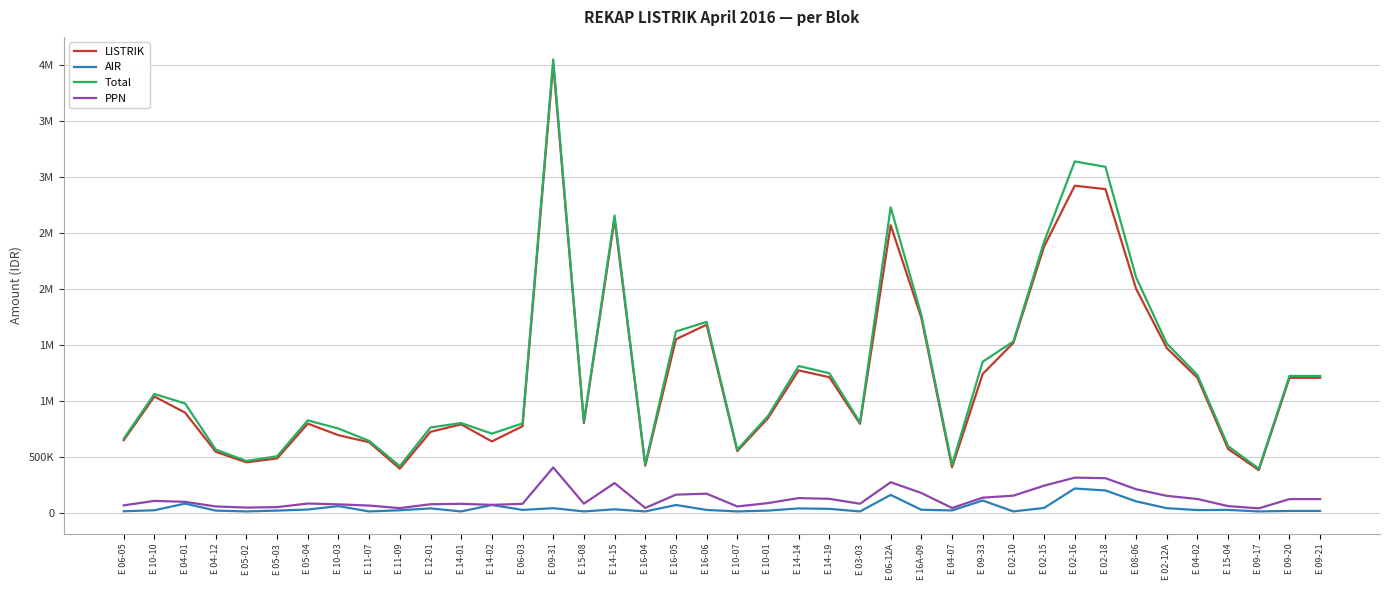

Which series has the largest total across all categories?

Total